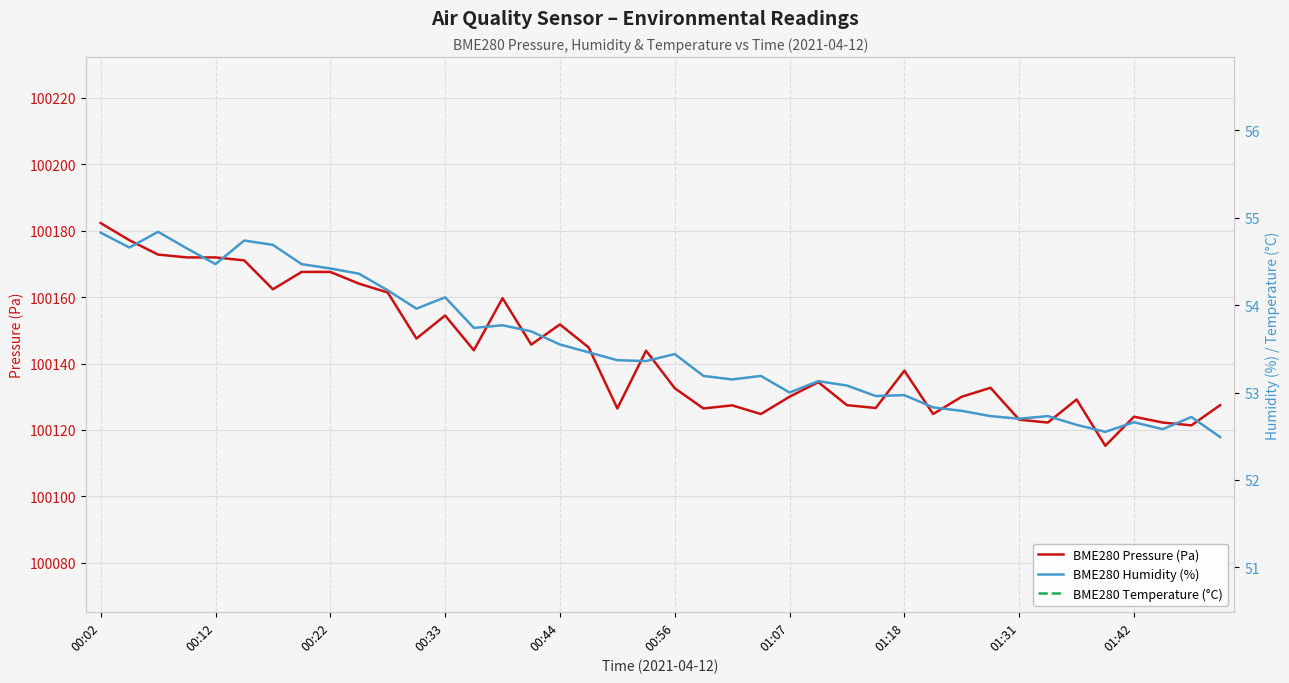

What is the lowest value of the BME280 Pressure (Pa) series?

100115.2